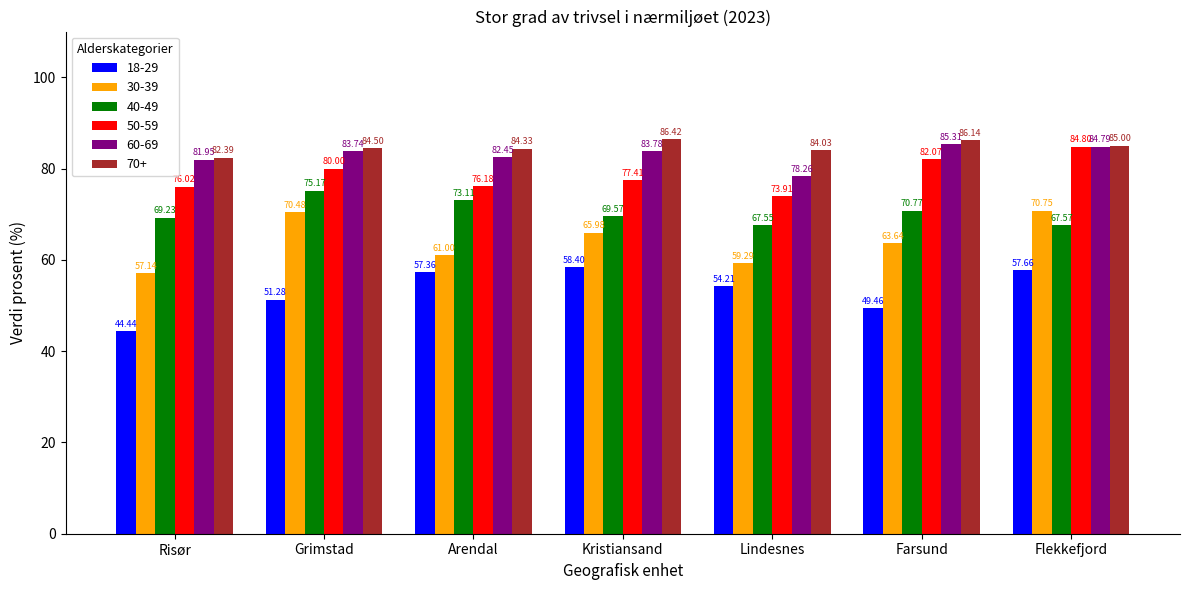

What is the difference between the 70+ values at Farsund and Arendal?

1.8